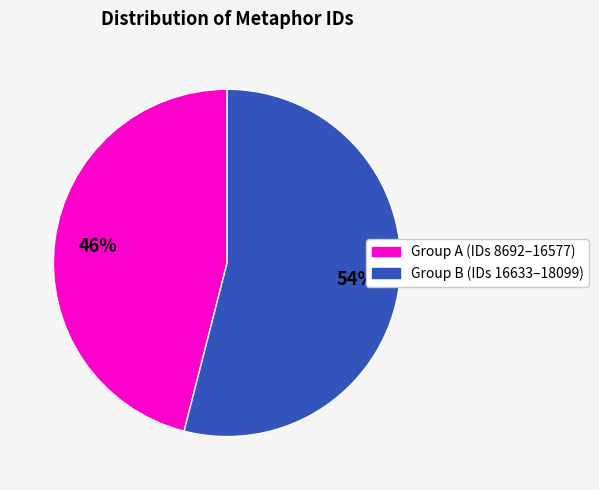

To the nearest percent, what is the average slice percentage?

50%